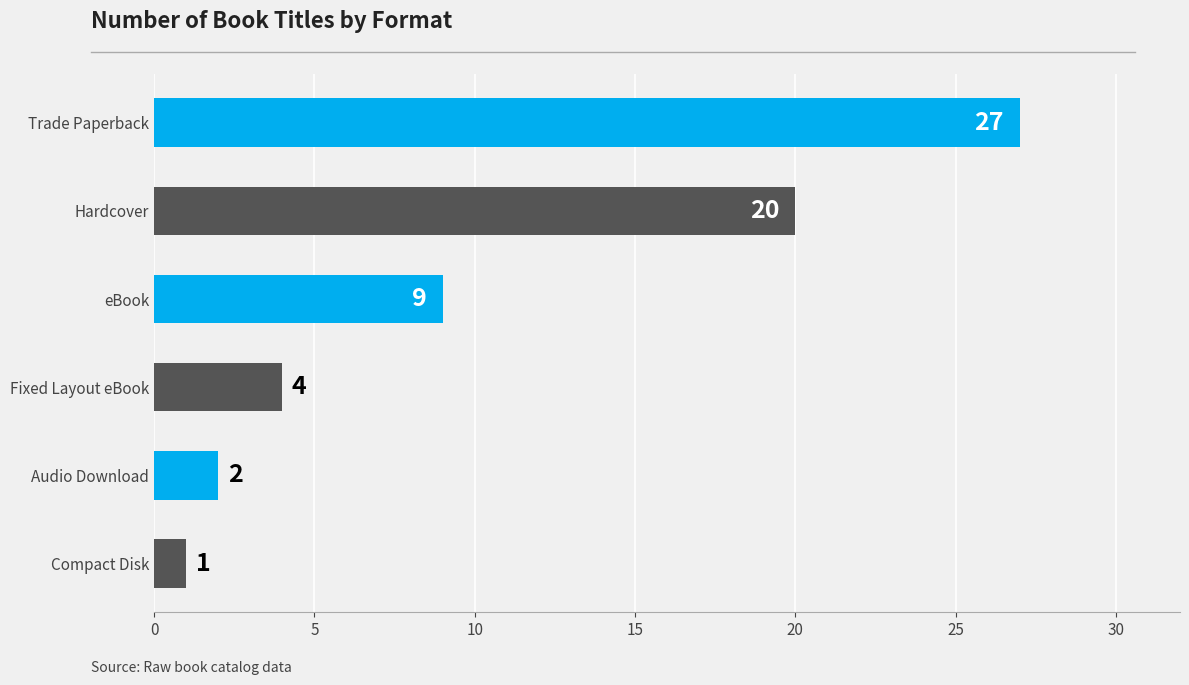

Reading left to right, transcribe all the data shown in this chart.

27	20	9	4	2	1